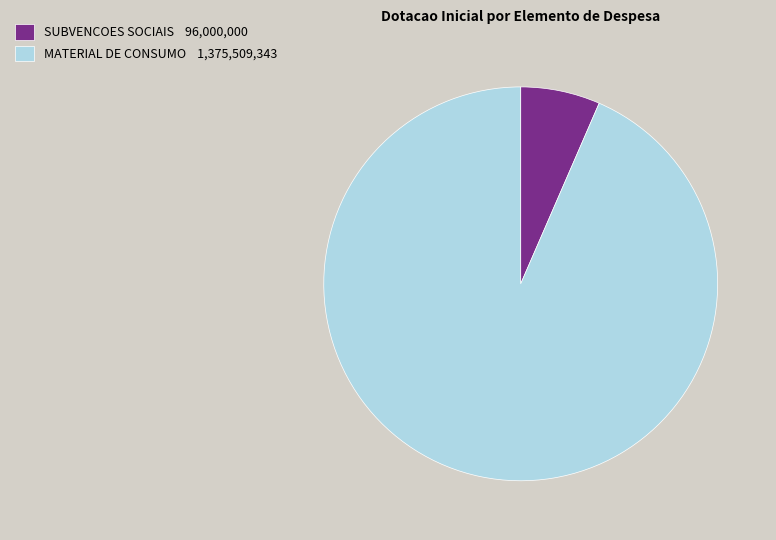

How many segments does this pie chart have?

2